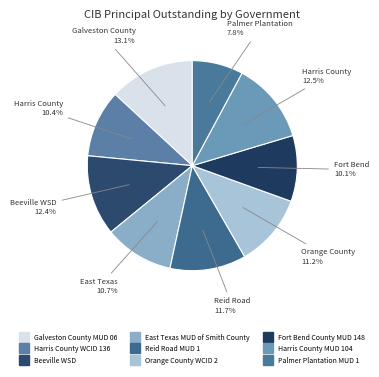

How many slices are in this pie chart?

9